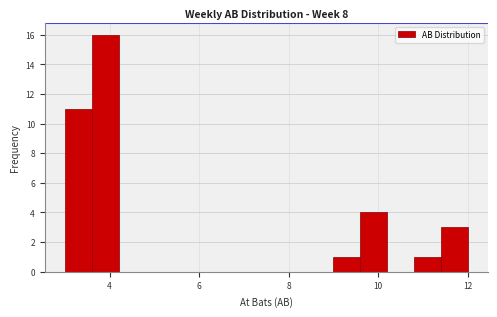

Around what value on the x-axis is the tallest bar? Give the approximate position of its centre, as read against the axis.

4.0